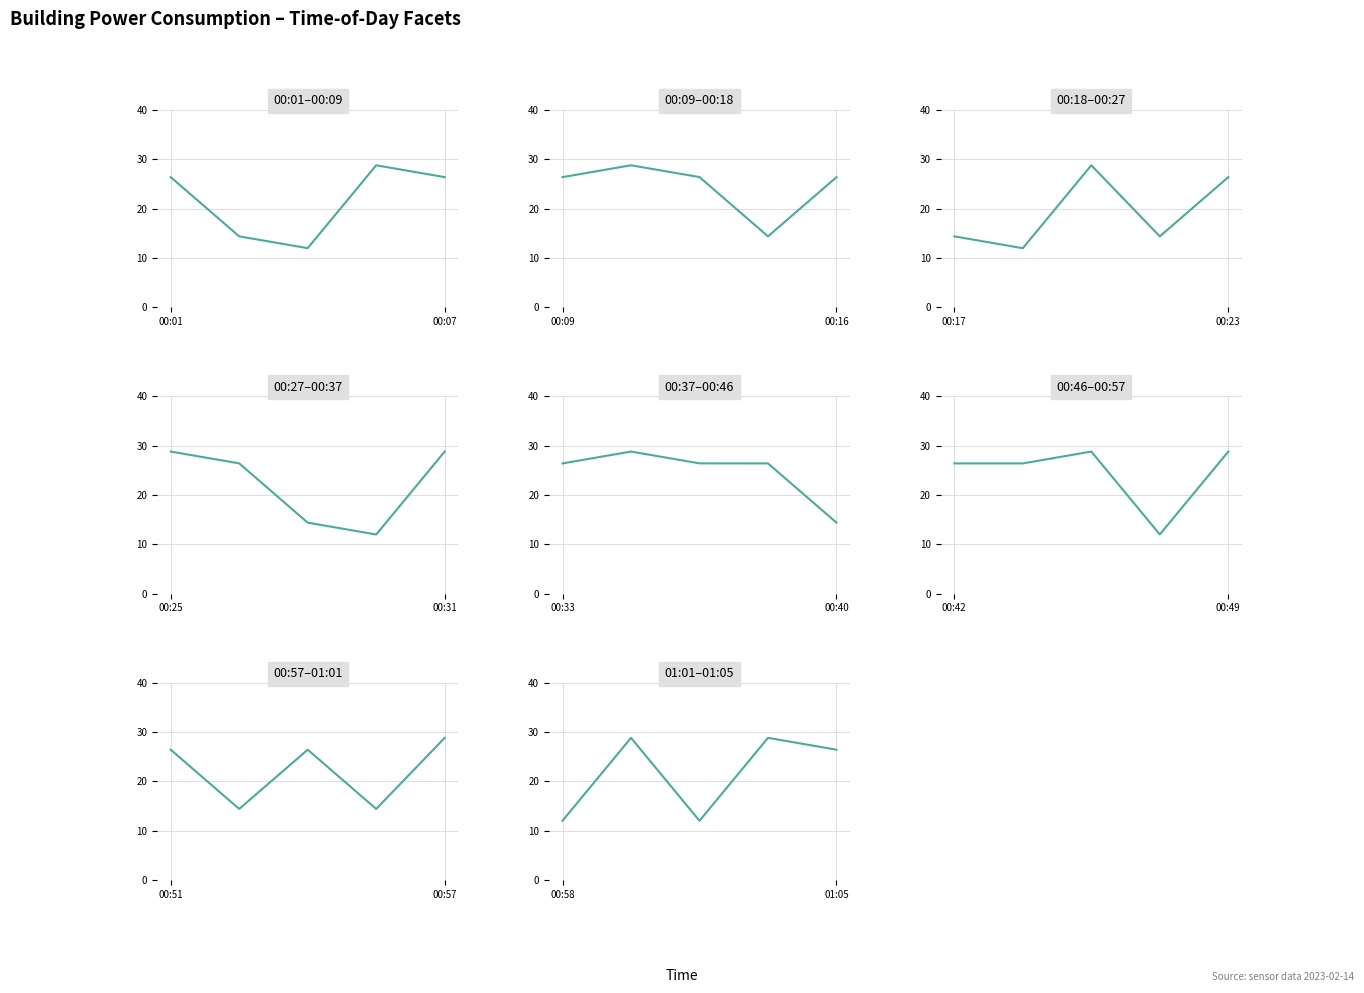

Between 00:01 and 00:07, which is larger?

00:07